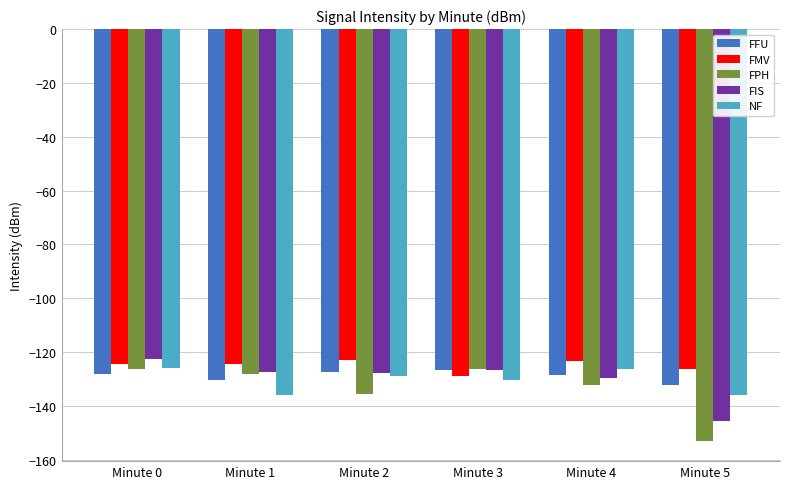

What is the minimum value shown in the chart?

-152.8